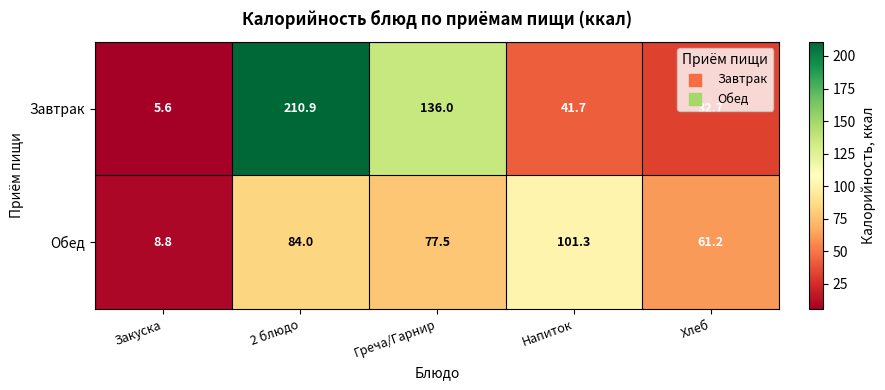

List the series in order of their overall mean, highest first.

Завтрак, Обед